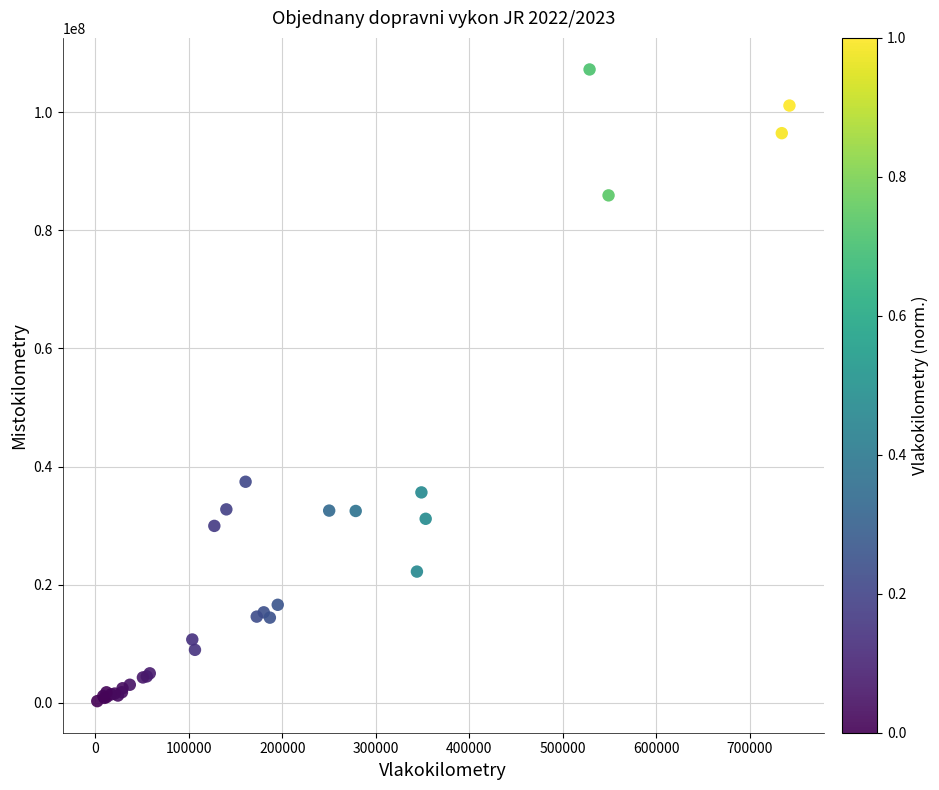

What Y value in the scatter plot is closest to 53757688?

37419435.3